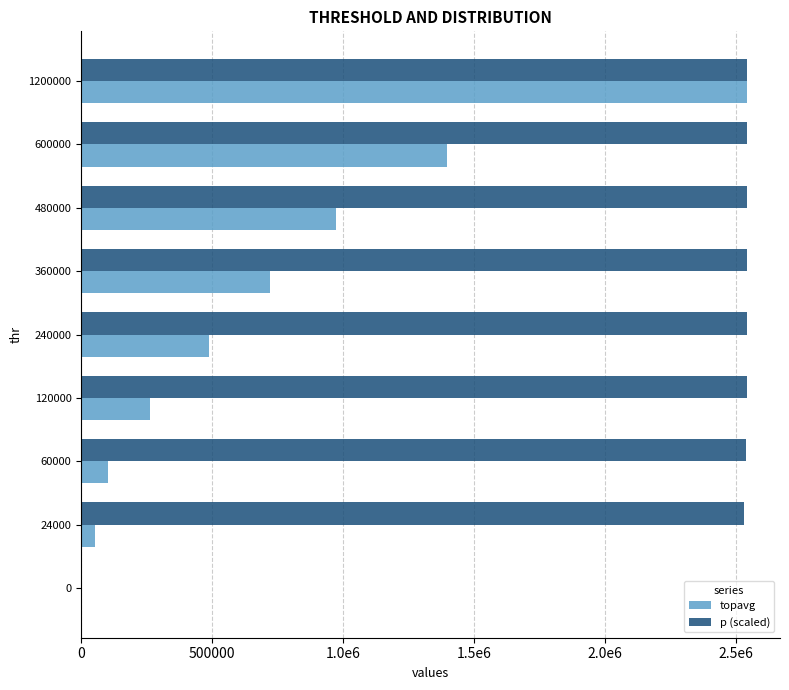

What are all the series names shown in the legend?

topavg, p (scaled)